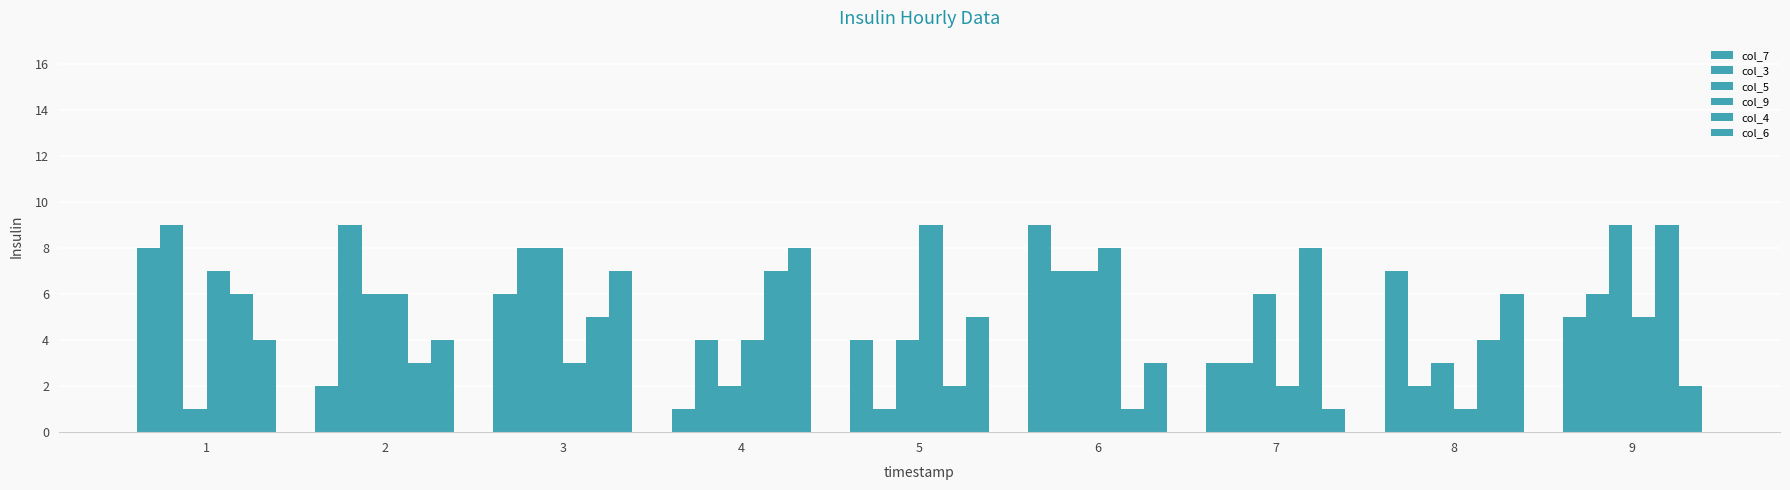

How many bars are there in total?

54